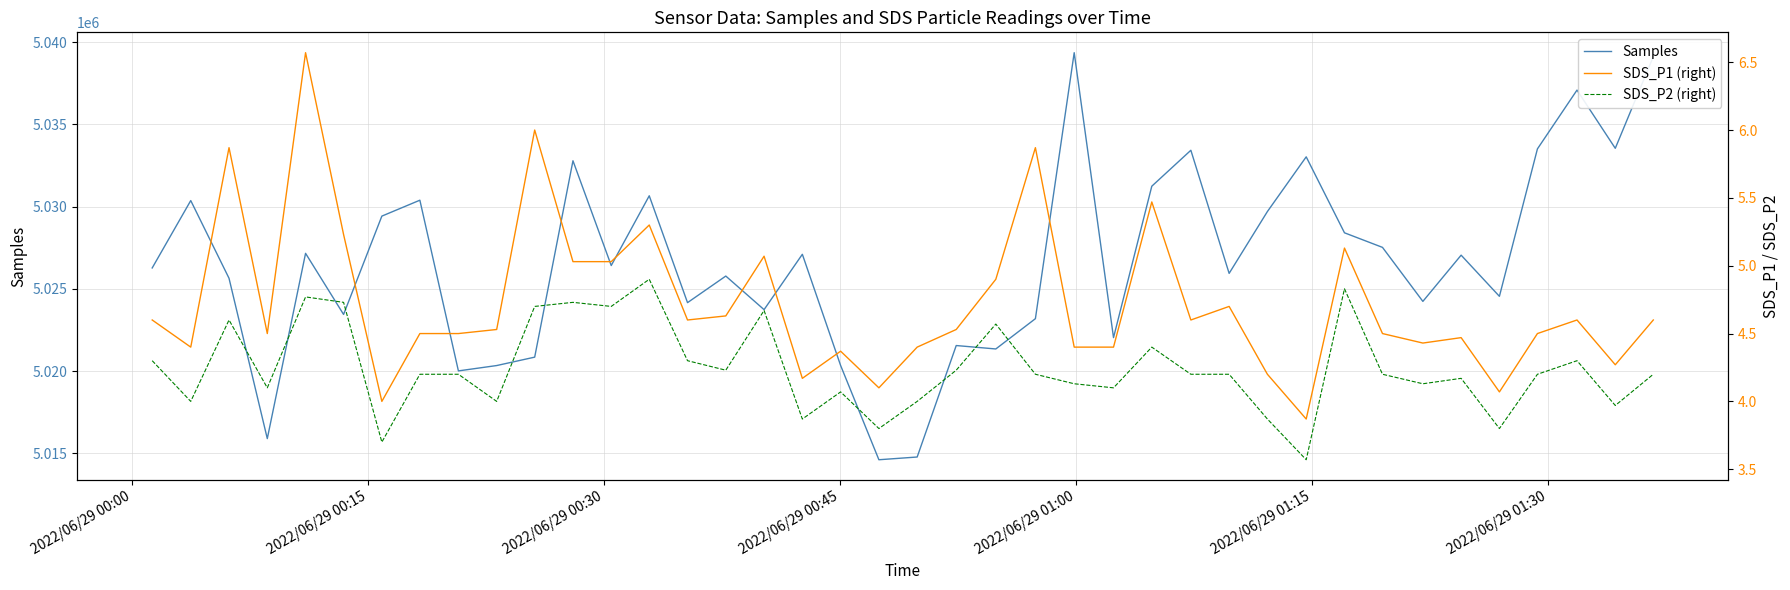

True or false: SDS_P2 (right) and SDS_P1 (right) cross at least once.

False